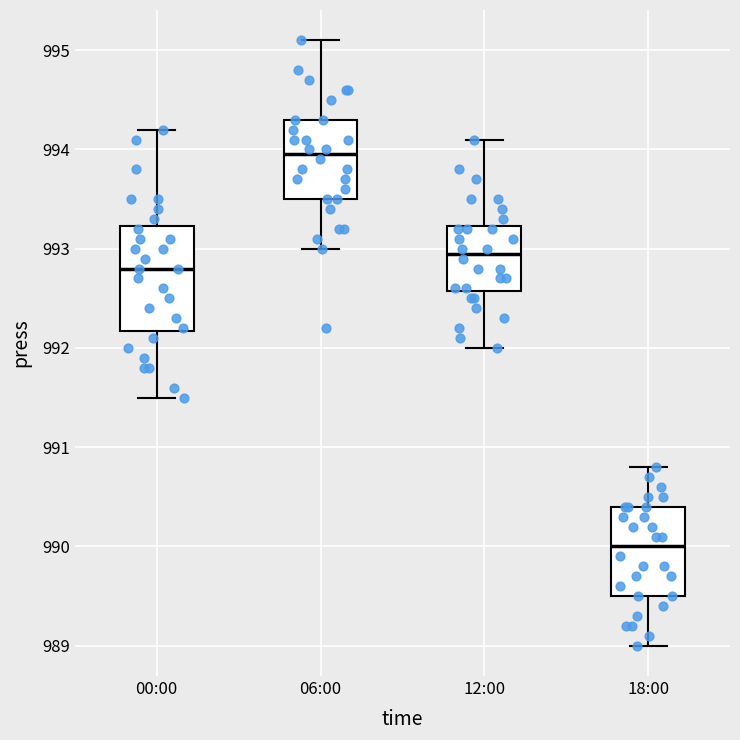

Where does the upper whisker of the box for 06:00 end on the y-axis? The values are not printed on the chart, so give them approximately, as read against the axis.

995.1